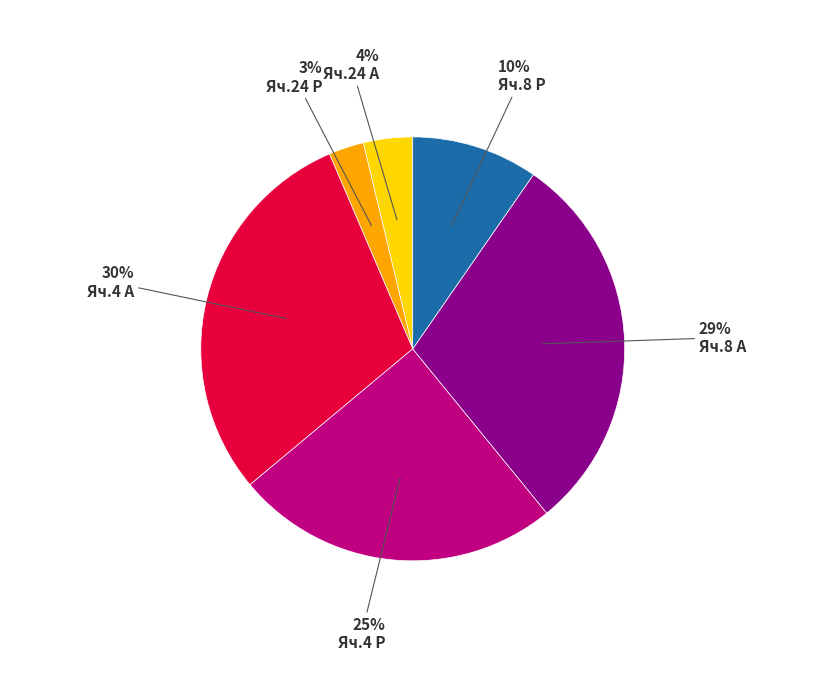

The Яч.24 А slice represents 14% of the pie. True or false?

False